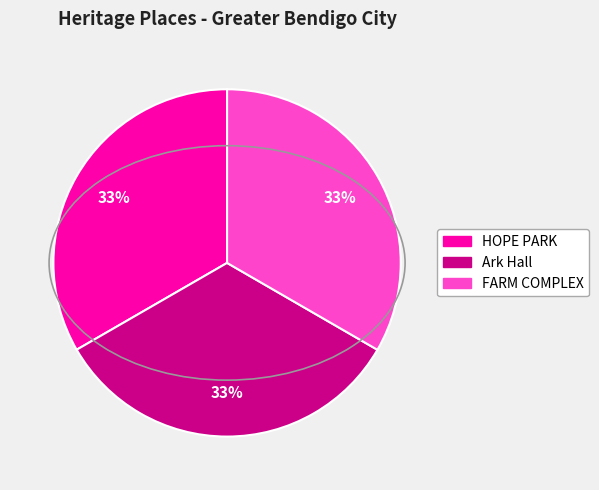

Does any single category account for the majority?

No